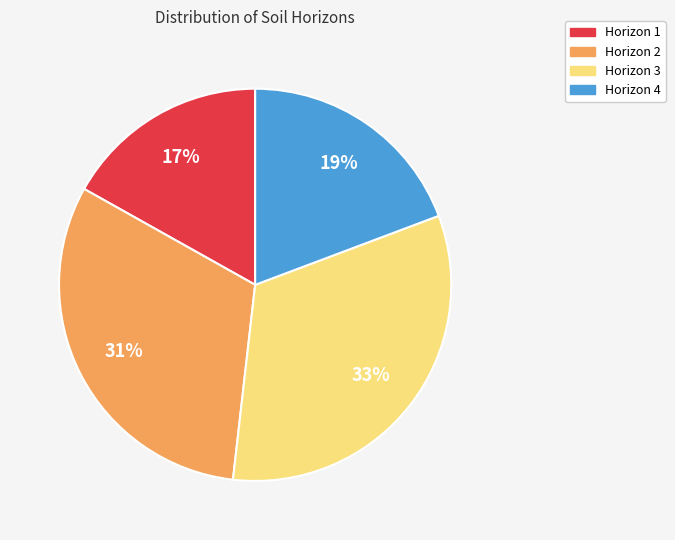

How many segments does this pie chart have?

4